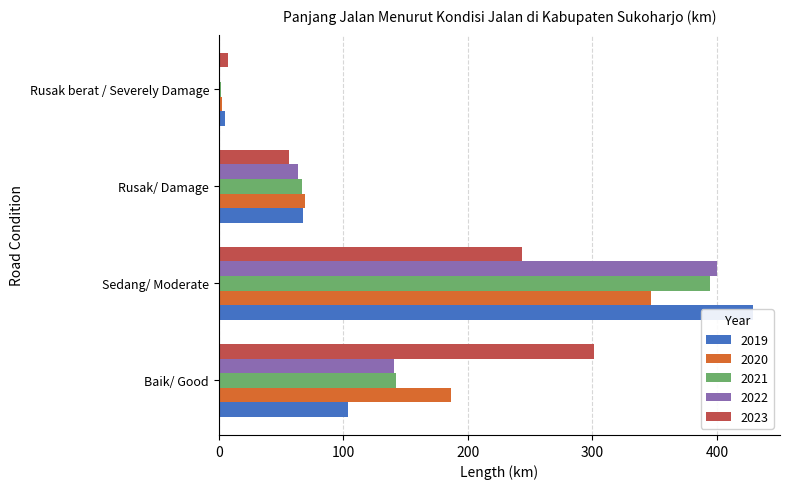

The value of 2019 at Rusak berat / Severely Damage is 7.7. True or false?

False